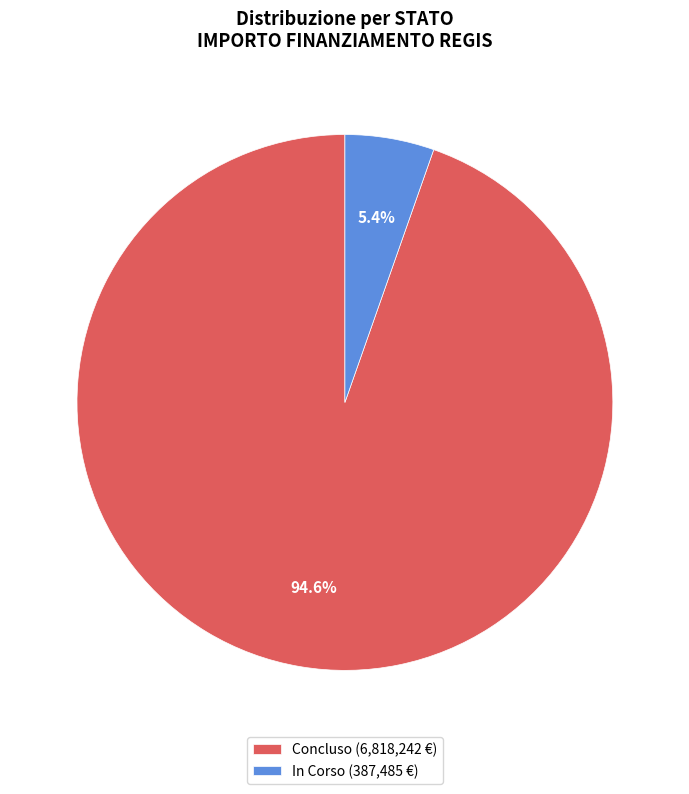

Does any single category account for the majority?

Yes